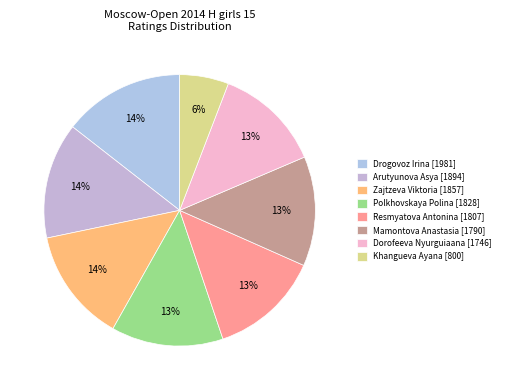

True or false: Khangueva Ayana accounts for 20% of the total.

False